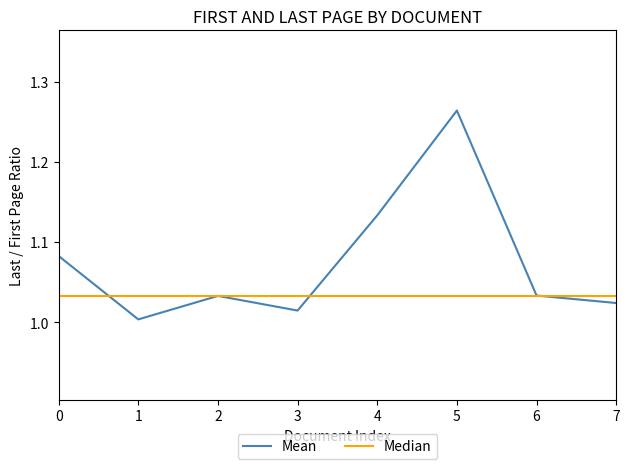

True or false: Mean has a value of 1.5 at 2.

False